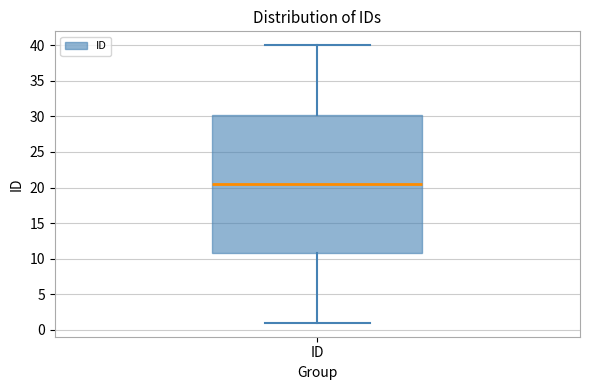

Where does the lower whisker of the box for ID end on the y-axis? The values are not printed on the chart, so give them approximately, as read against the axis.

1.0